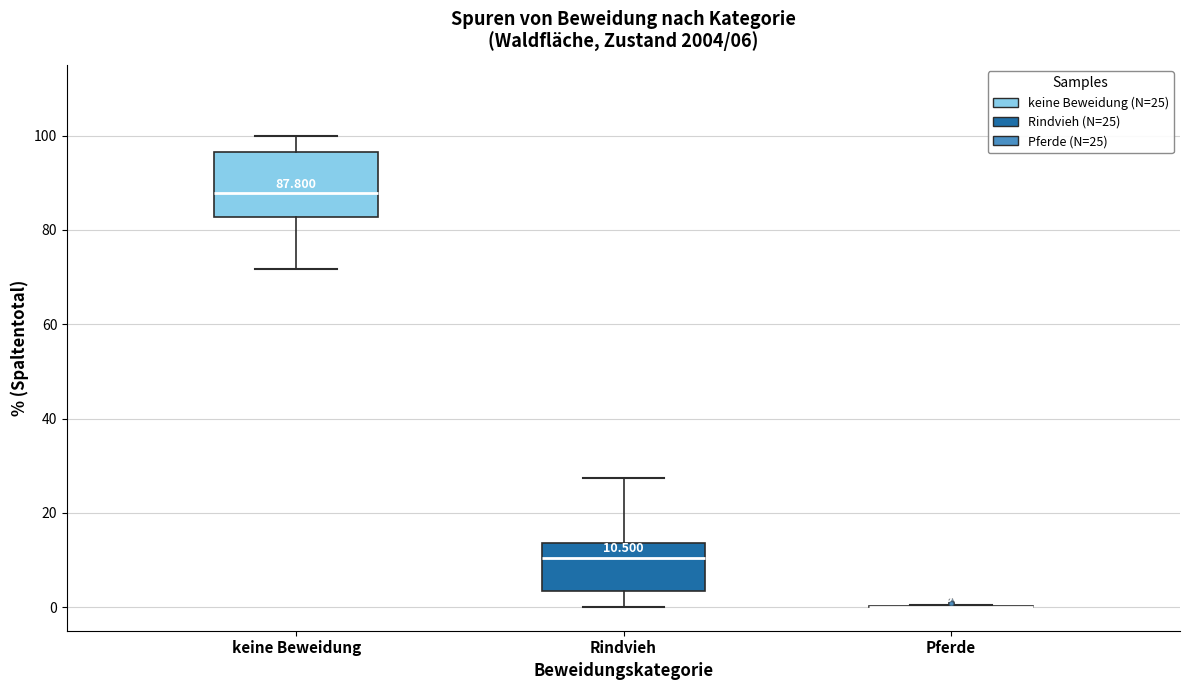

Which box is the tallest, from its lower edge to its upper edge?

keine Beweidung